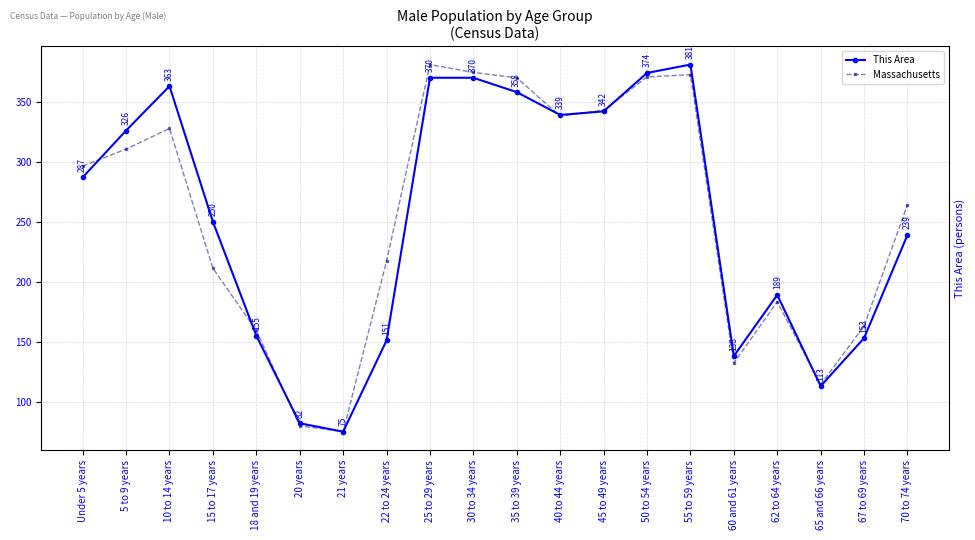

Where is This Area nearest to the value 228?

70 to 74 years